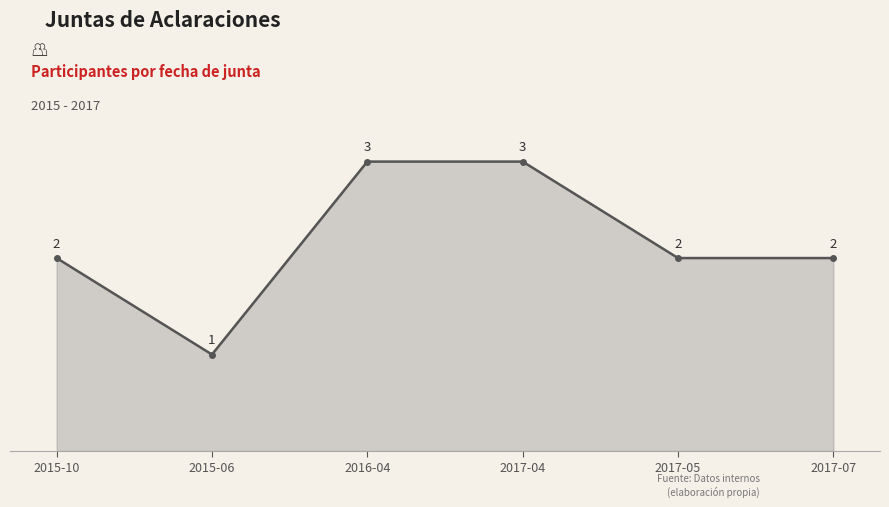

Reading left to right, extract all data points from this chart.

2	1	3	3	2	2